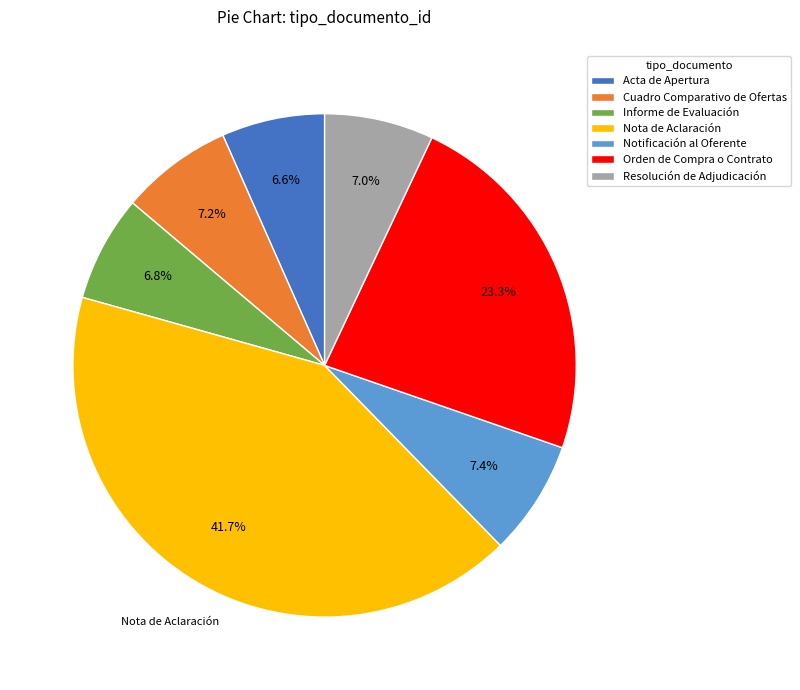

To the nearest percent, what is the difference between the largest and smallest slice percentages?

35%